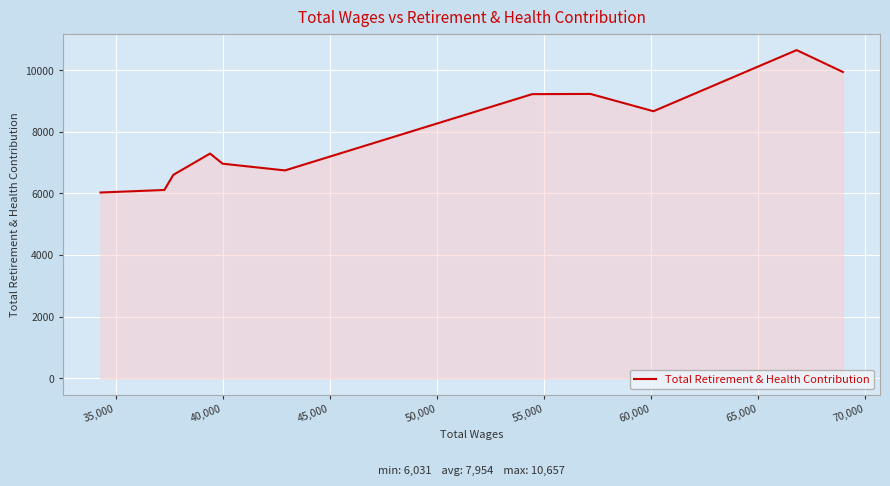

What is the smallest value displayed?

6031